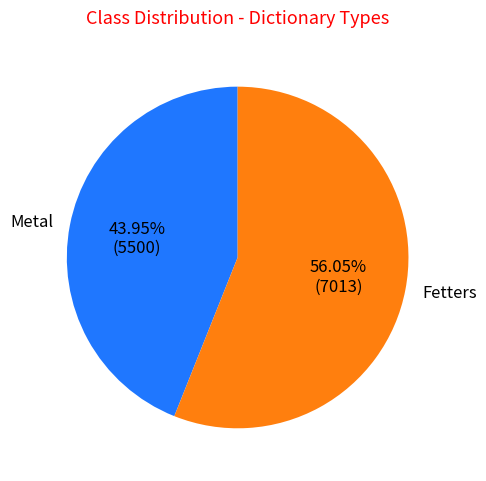

Which has a higher value, Metal or Fetters?

Fetters